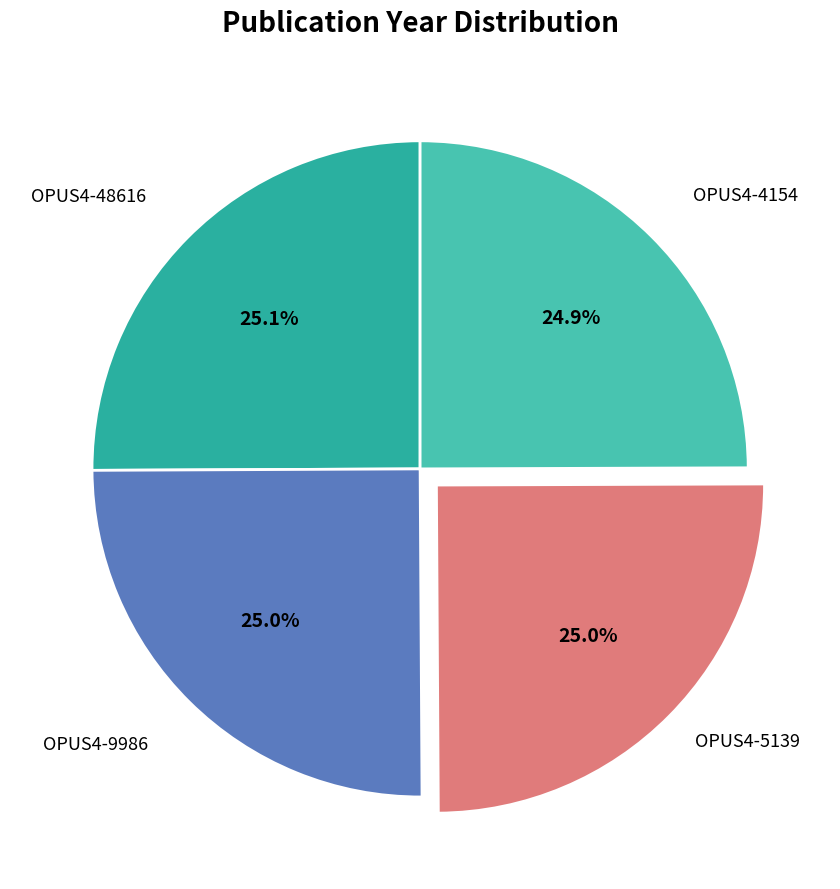

How many slices are in this pie chart?

4